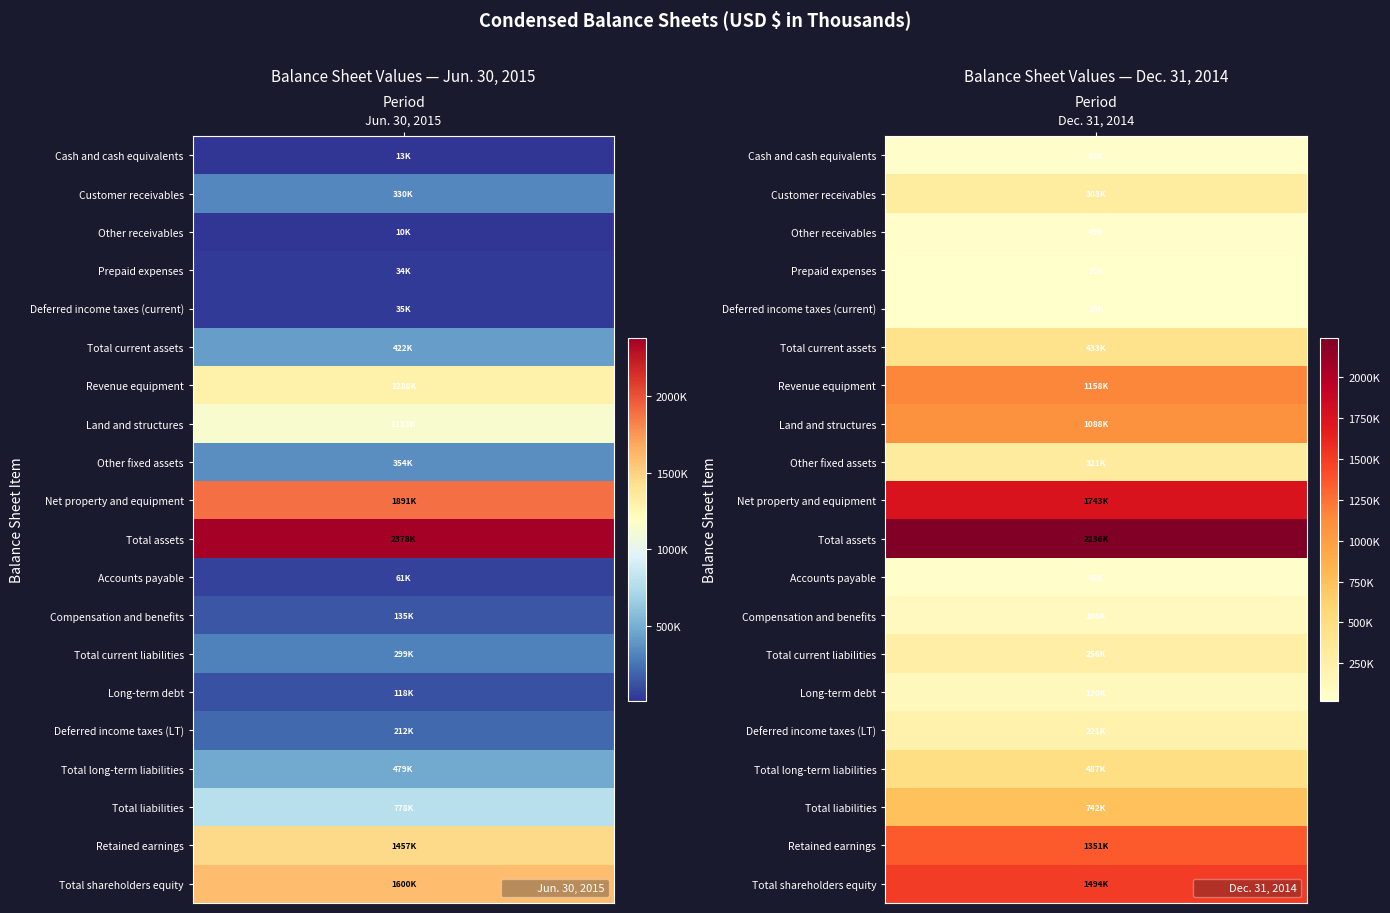

Count the Total assets values in the range 2236237 to 2378067.

2